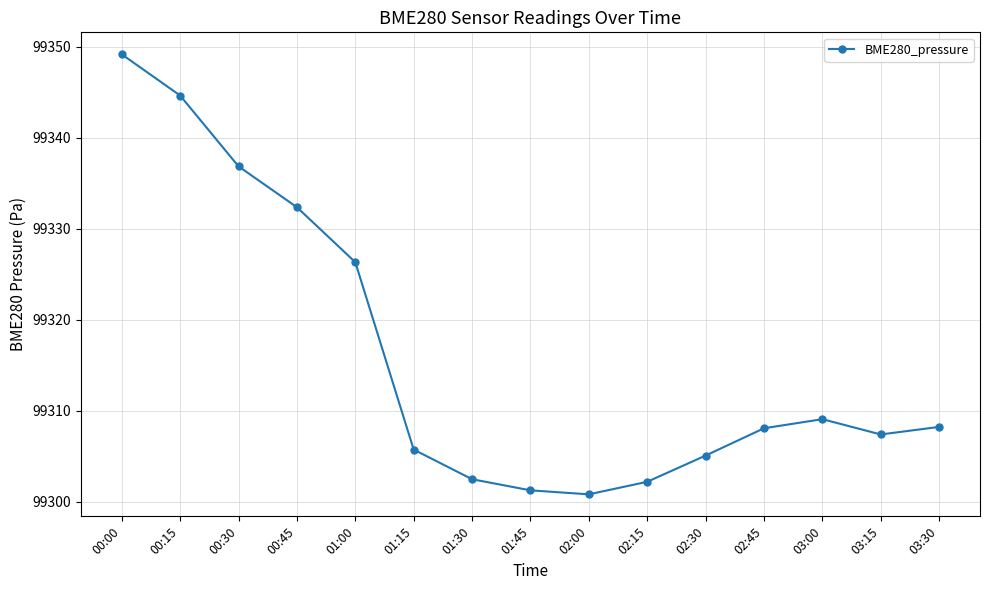

How many interior local peaks (higher than both neighbors) does the data have?

1